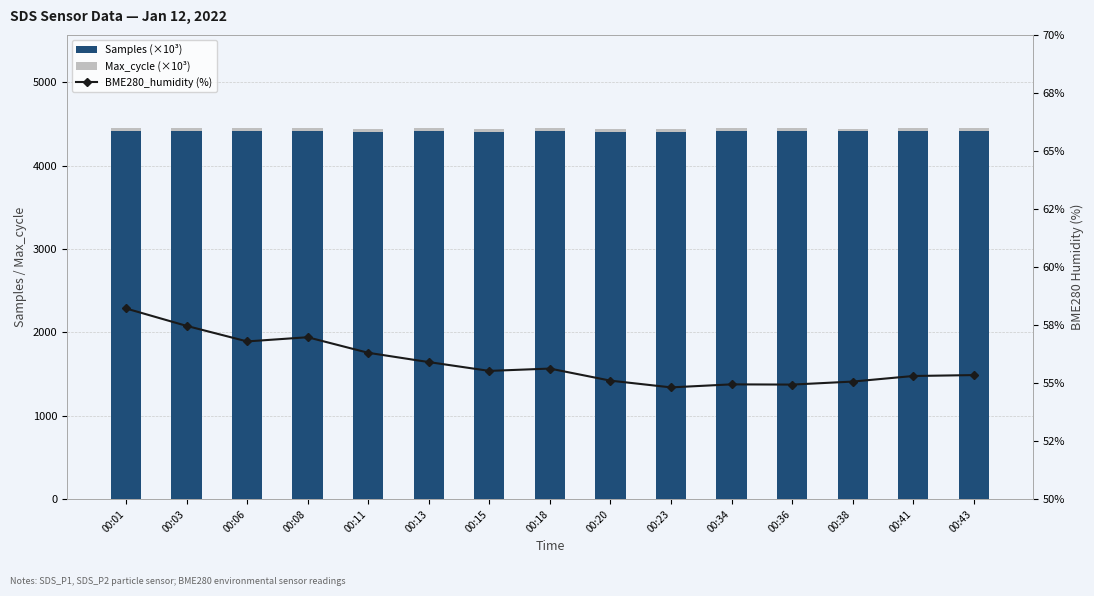

True or false: BME280_humidity (%) has a value of 54.9 at 00:36.

True